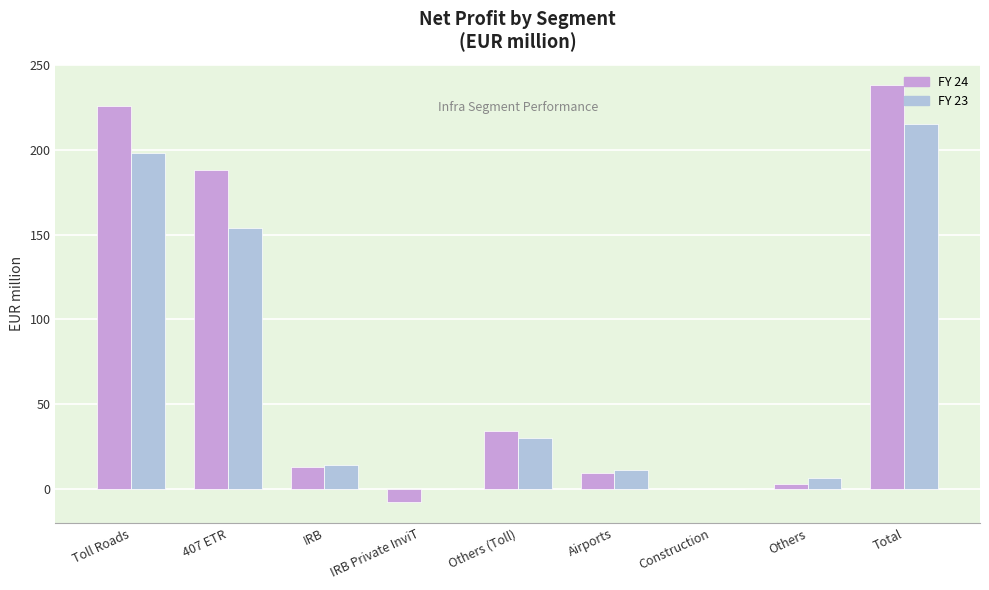

Reading left to right, extract all data points from this chart.

FY 24: Toll Roads=226	407 ETR=188	IRB=13	IRB Private InviT=-8	Others (Toll)=34	Airports=9	Construction=0	Others=3	Total=238
FY 23: Toll Roads=198	407 ETR=154	IRB=14	IRB Private InviT=0	Others (Toll)=30	Airports=11	Construction=0	Others=6	Total=215